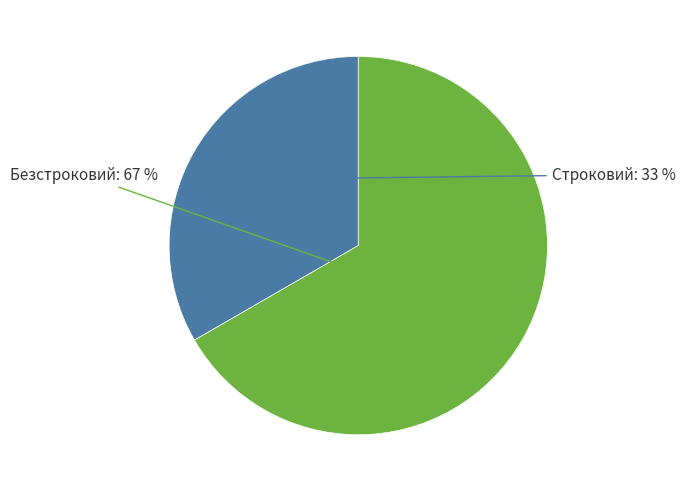

To the nearest percent, what is the average slice percentage?

50%